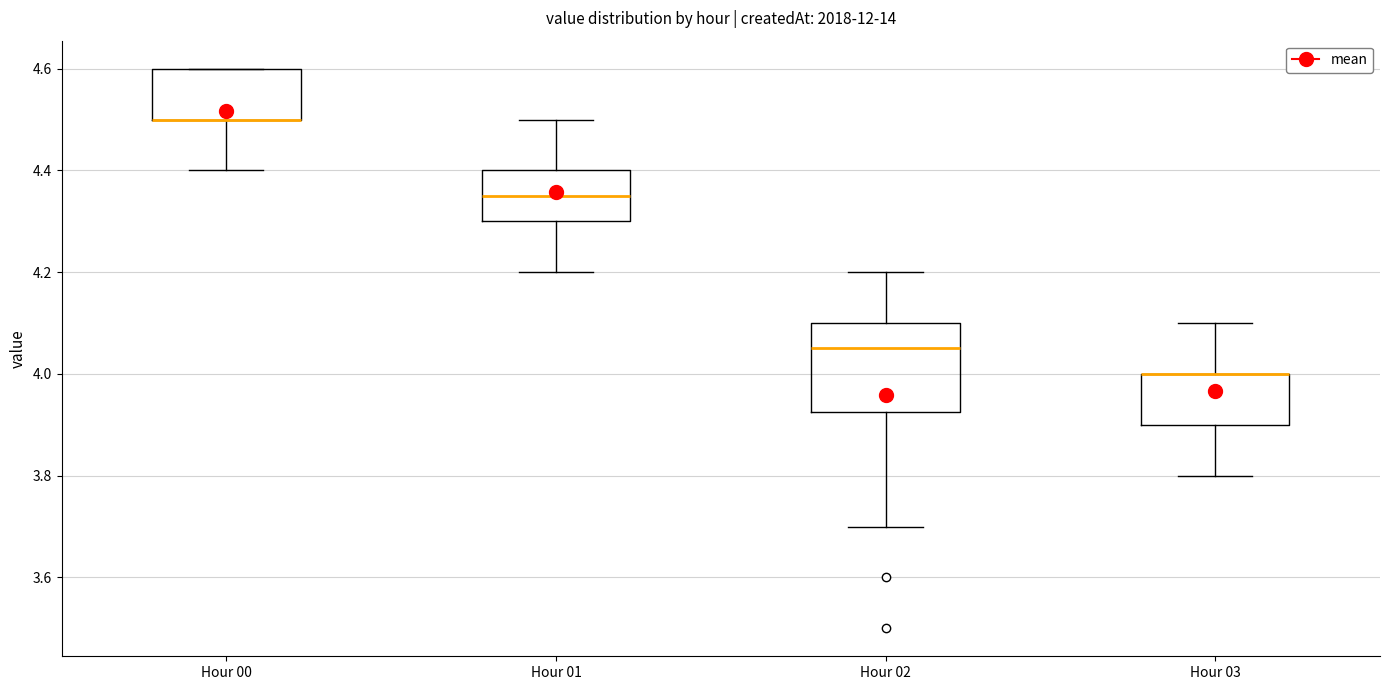

Where is the upper edge of the box for Hour 01 on the y-axis? The values are not printed on the chart, so give them approximately, as read against the axis.

4.40